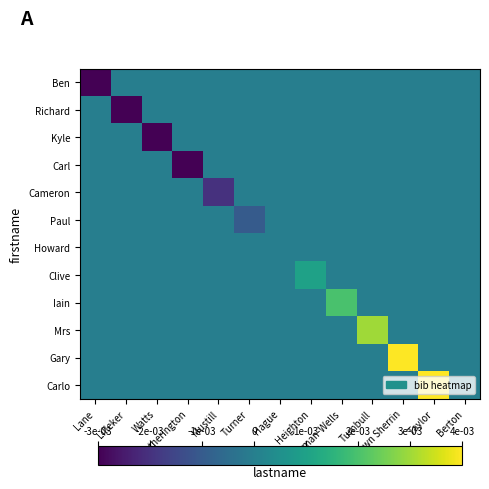

Reading left to right, extract all data points from this chart.

Ben: Lane=-0.0	Lilleker=0.0	Watts=0.0	Hetherington=0.0	Mustill=0.0	Turner=0.0	Hague=0.0	Heighton=0.0	Surman-Wells=0.0	Turnbull=0.0	Dawn Sherrin=0.0	Taylor=0.0	Berton=0.0
Richard: Lane=0.0	Lilleker=-0.0	Watts=0.0	Hetherington=0.0	Mustill=0.0	Turner=0.0	Hague=0.0	Heighton=0.0	Surman-Wells=0.0	Turnbull=0.0	Dawn Sherrin=0.0	Taylor=0.0	Berton=0.0
Kyle: Lane=0.0	Lilleker=0.0	Watts=-0.0	Hetherington=0.0	Mustill=0.0	Turner=0.0	Hague=0.0	Heighton=0.0	Surman-Wells=0.0	Turnbull=0.0	Dawn Sherrin=0.0	Taylor=0.0	Berton=0.0
Carl: Lane=0.0	Lilleker=0.0	Watts=0.0	Hetherington=-0.0	Mustill=0.0	Turner=0.0	Hague=0.0	Heighton=0.0	Surman-Wells=0.0	Turnbull=0.0	Dawn Sherrin=0.0	Taylor=0.0	Berton=0.0
Cameron: Lane=0.0	Lilleker=0.0	Watts=0.0	Hetherington=0.0	Mustill=-0.0	Turner=0.0	Hague=0.0	Heighton=0.0	Surman-Wells=0.0	Turnbull=0.0	Dawn Sherrin=0.0	Taylor=0.0	Berton=0.0
Paul: Lane=0.0	Lilleker=0.0	Watts=0.0	Hetherington=0.0	Mustill=0.0	Turner=-0.0	Hague=0.0	Heighton=0.0	Surman-Wells=0.0	Turnbull=0.0	Dawn Sherrin=0.0	Taylor=0.0	Berton=0.0
Howard: Lane=0.0	Lilleker=0.0	Watts=0.0	Hetherington=0.0	Mustill=0.0	Turner=0.0	Hague=0.0	Heighton=0.0	Surman-Wells=0.0	Turnbull=0.0	Dawn Sherrin=0.0	Taylor=0.0	Berton=0.0
Clive: Lane=0.0	Lilleker=0.0	Watts=0.0	Hetherington=0.0	Mustill=0.0	Turner=0.0	Hague=0.0	Heighton=0.0	Surman-Wells=0.0	Turnbull=0.0	Dawn Sherrin=0.0	Taylor=0.0	Berton=0.0
Iain: Lane=0.0	Lilleker=0.0	Watts=0.0	Hetherington=0.0	Mustill=0.0	Turner=0.0	Hague=0.0	Heighton=0.0	Surman-Wells=0.0	Turnbull=0.0	Dawn Sherrin=0.0	Taylor=0.0	Berton=0.0
Mrs: Lane=0.0	Lilleker=0.0	Watts=0.0	Hetherington=0.0	Mustill=0.0	Turner=0.0	Hague=0.0	Heighton=0.0	Surman-Wells=0.0	Turnbull=0.0	Dawn Sherrin=0.0	Taylor=0.0	Berton=0.0
Gary: Lane=0.0	Lilleker=0.0	Watts=0.0	Hetherington=0.0	Mustill=0.0	Turner=0.0	Hague=0.0	Heighton=0.0	Surman-Wells=0.0	Turnbull=0.0	Dawn Sherrin=0.0	Taylor=0.0	Berton=0.0
Carlo: Lane=0.0	Lilleker=0.0	Watts=0.0	Hetherington=0.0	Mustill=0.0	Turner=0.0	Hague=0.0	Heighton=0.0	Surman-Wells=0.0	Turnbull=0.0	Dawn Sherrin=0.0	Taylor=0.0	Berton=0.0